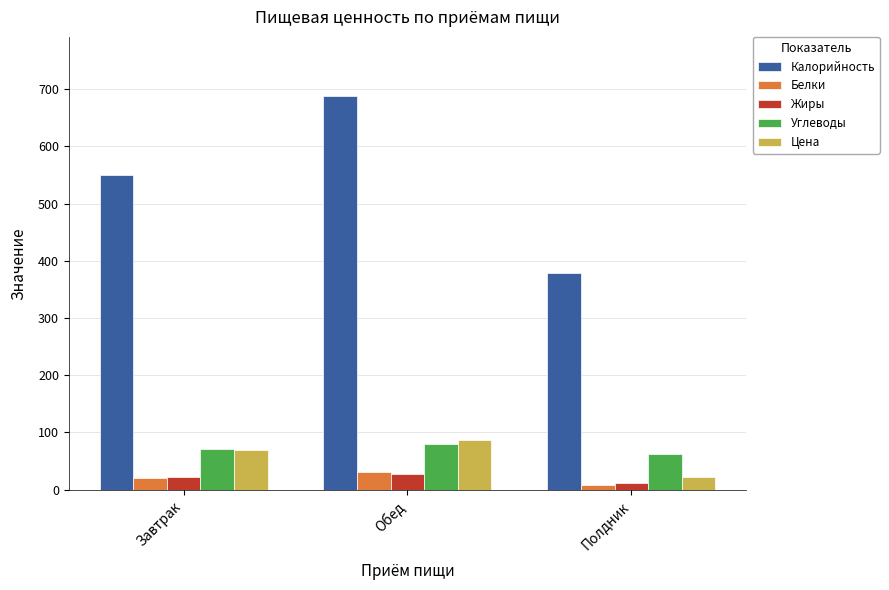

Which series has the largest total across all categories?

Калорийность